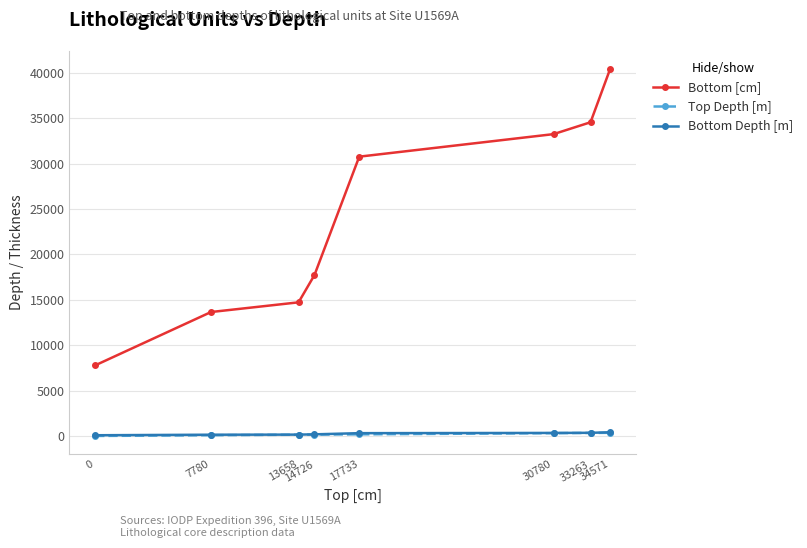

Which series has the largest range (max minus min)?

Bottom [cm]